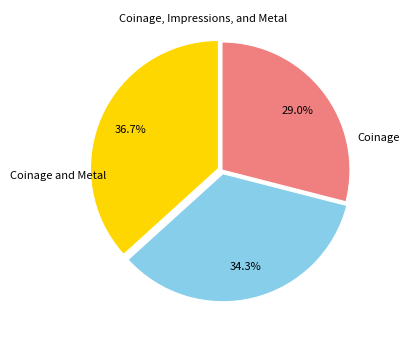

Is there any slice that represents more than half of the pie?

No